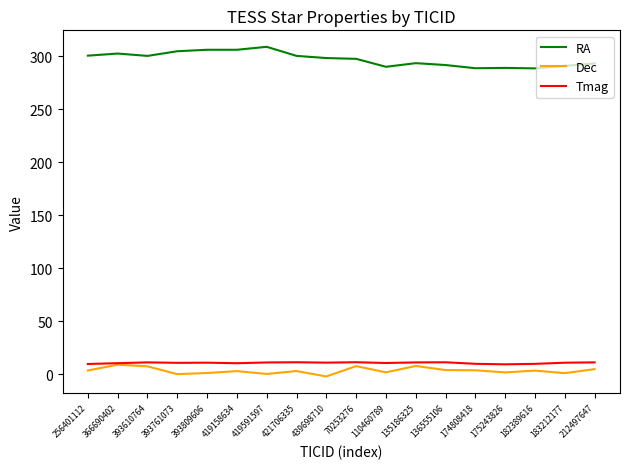

Does the chart display data point markers on the line(s)?

No